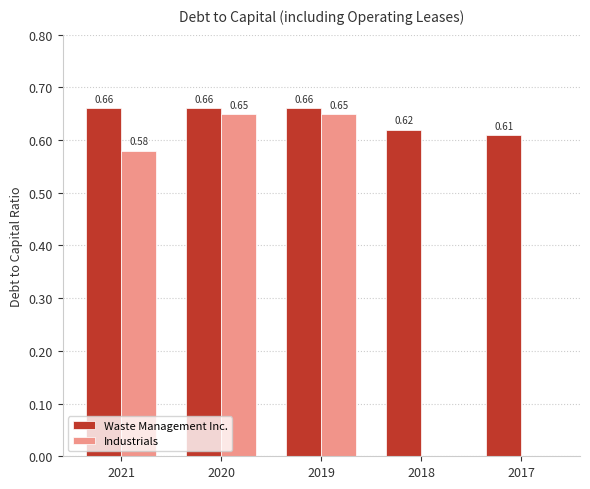

Between 2021 and 2020, which series saw the biggest shift?

Industrials